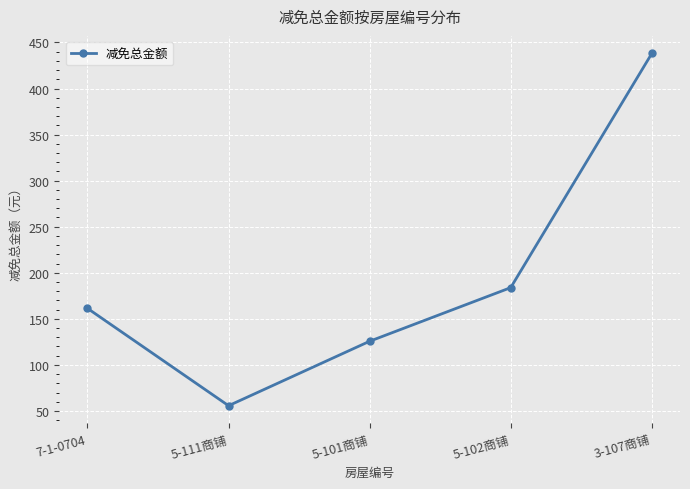

What is the sum of all values?

964.5